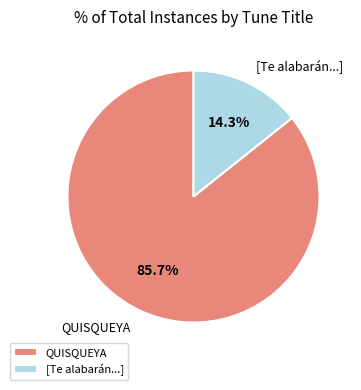

How much of the chart is everything except [Te alabarán...]?

85.7%